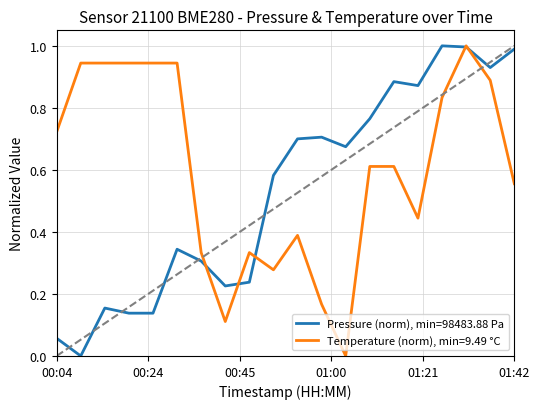

What is the highest value of the Pressure (norm), min=98483.88 Pa series?

1.0